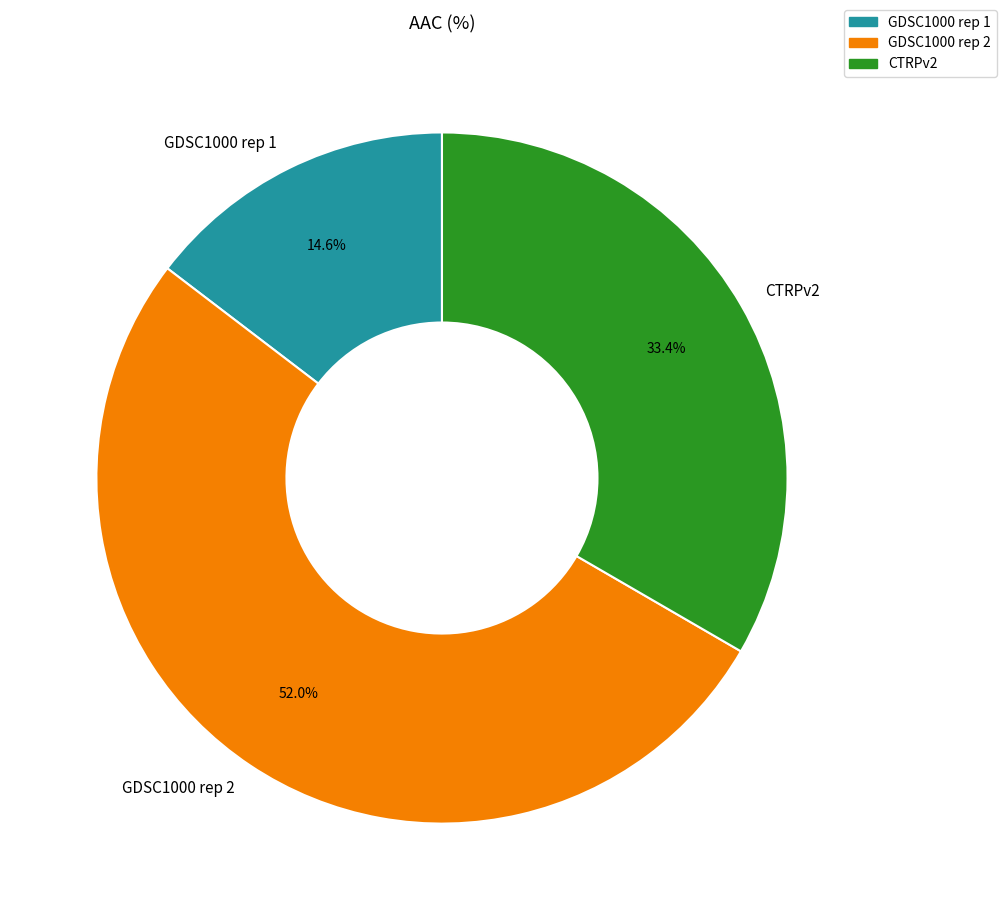

Which category accounts for the majority?

GDSC1000 rep 2